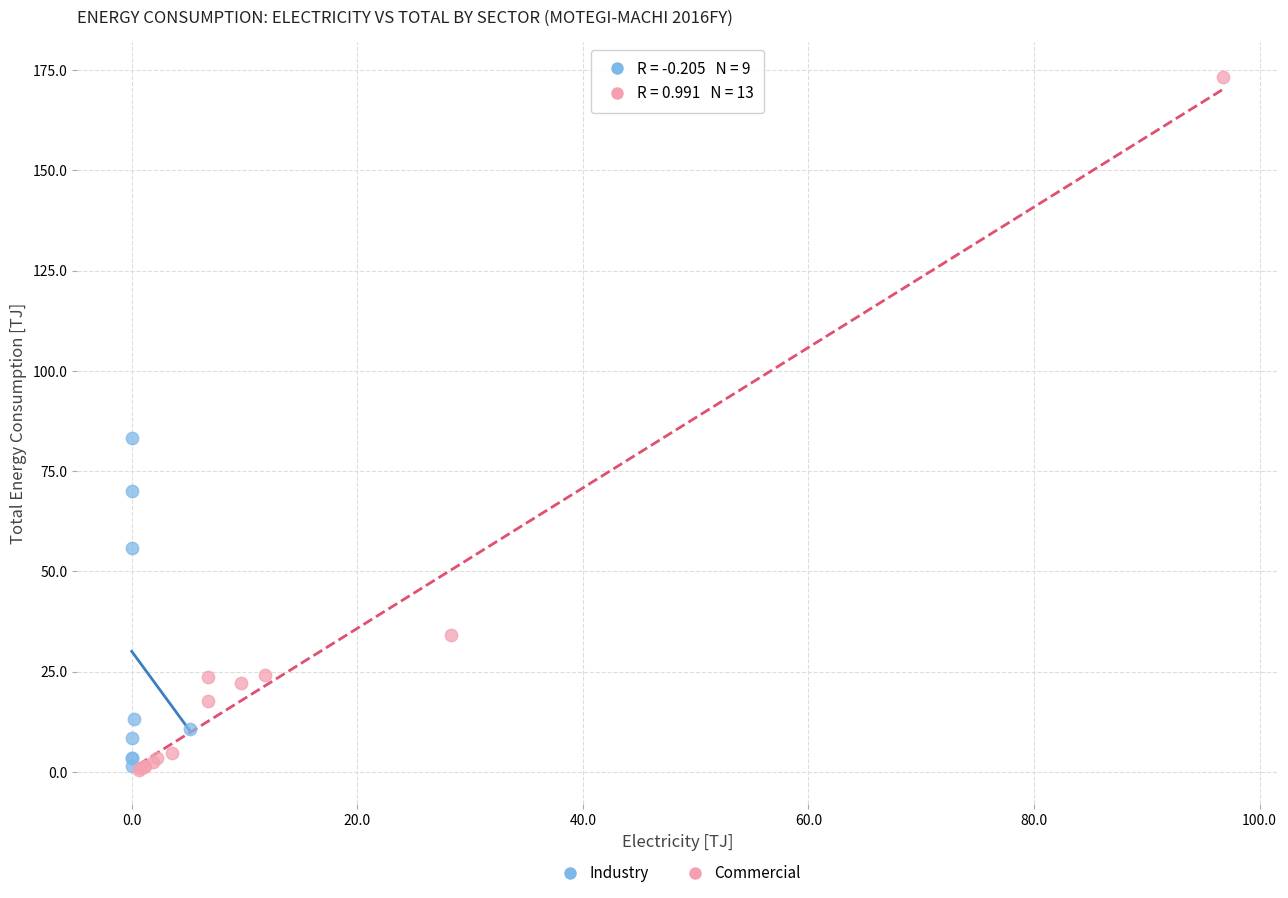

Which series reaches the maximum Y coordinate?

Commercial